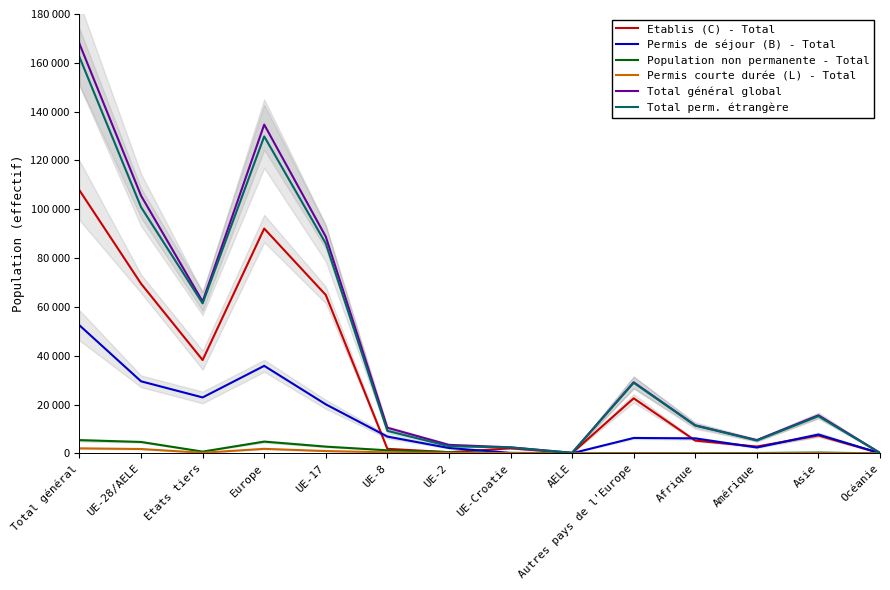

True or false: Total perm. étrangère and Etablis (C) - Total cross at least once.

False